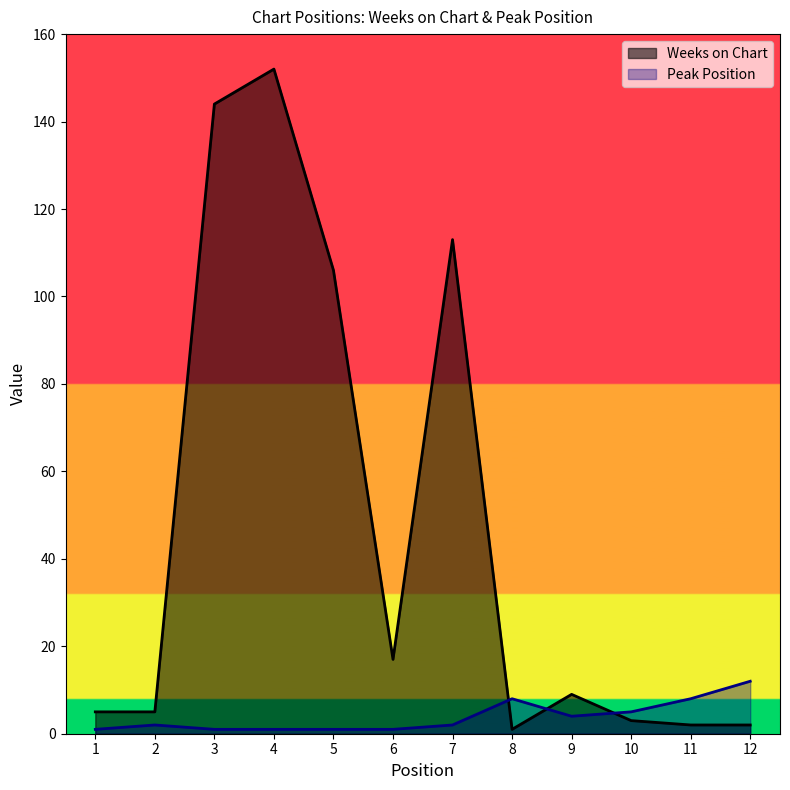

How many intersections are there between Peak Position and Weeks on Chart?

3